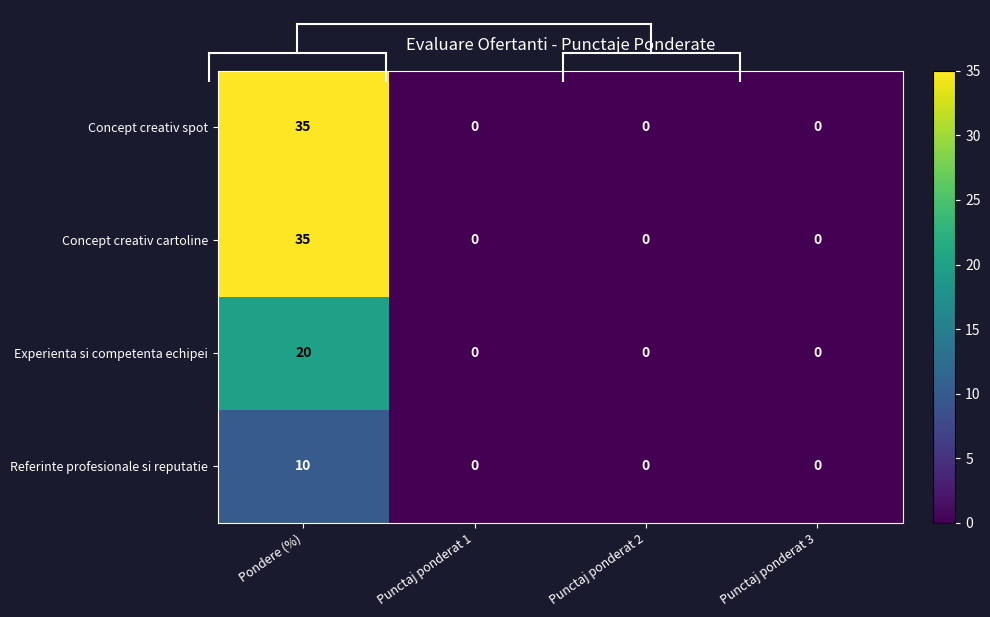

The Concept creativ cartoline series shows 0 at Punctaj ponderat 3. True or false?

True